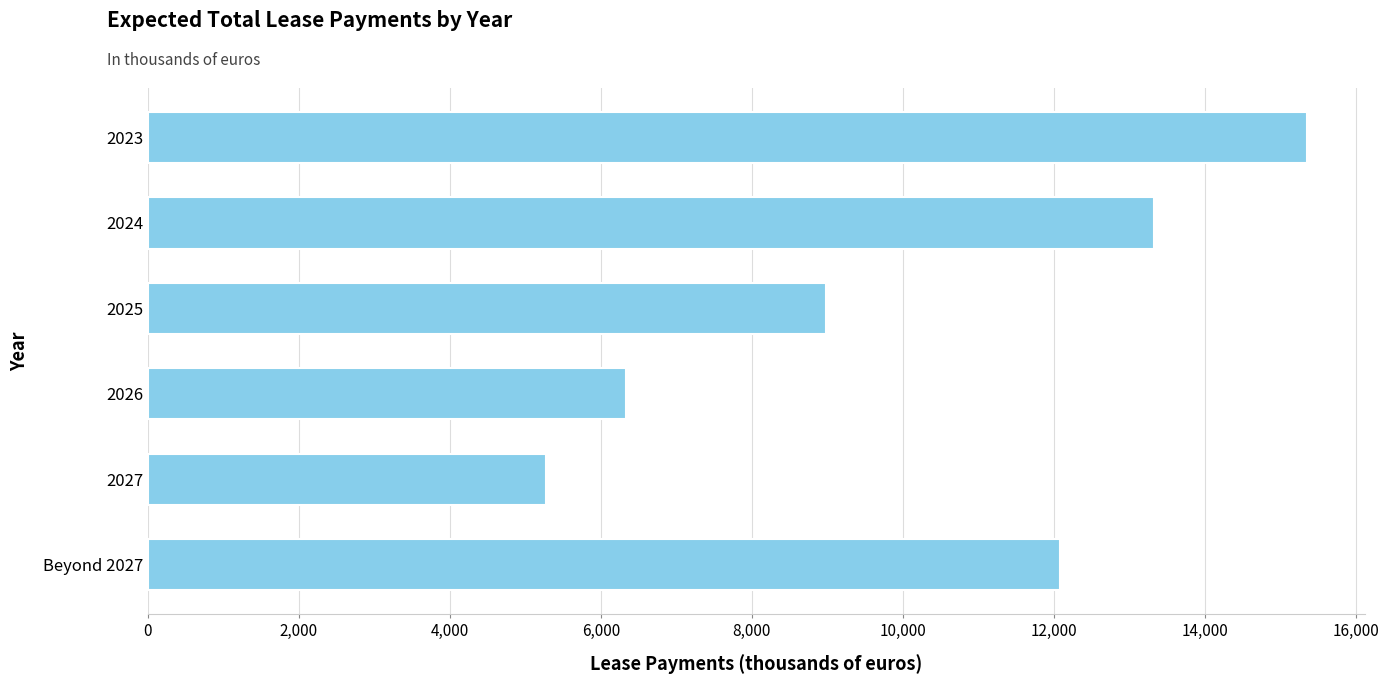

What is the difference between the second highest and minimum values?

8055